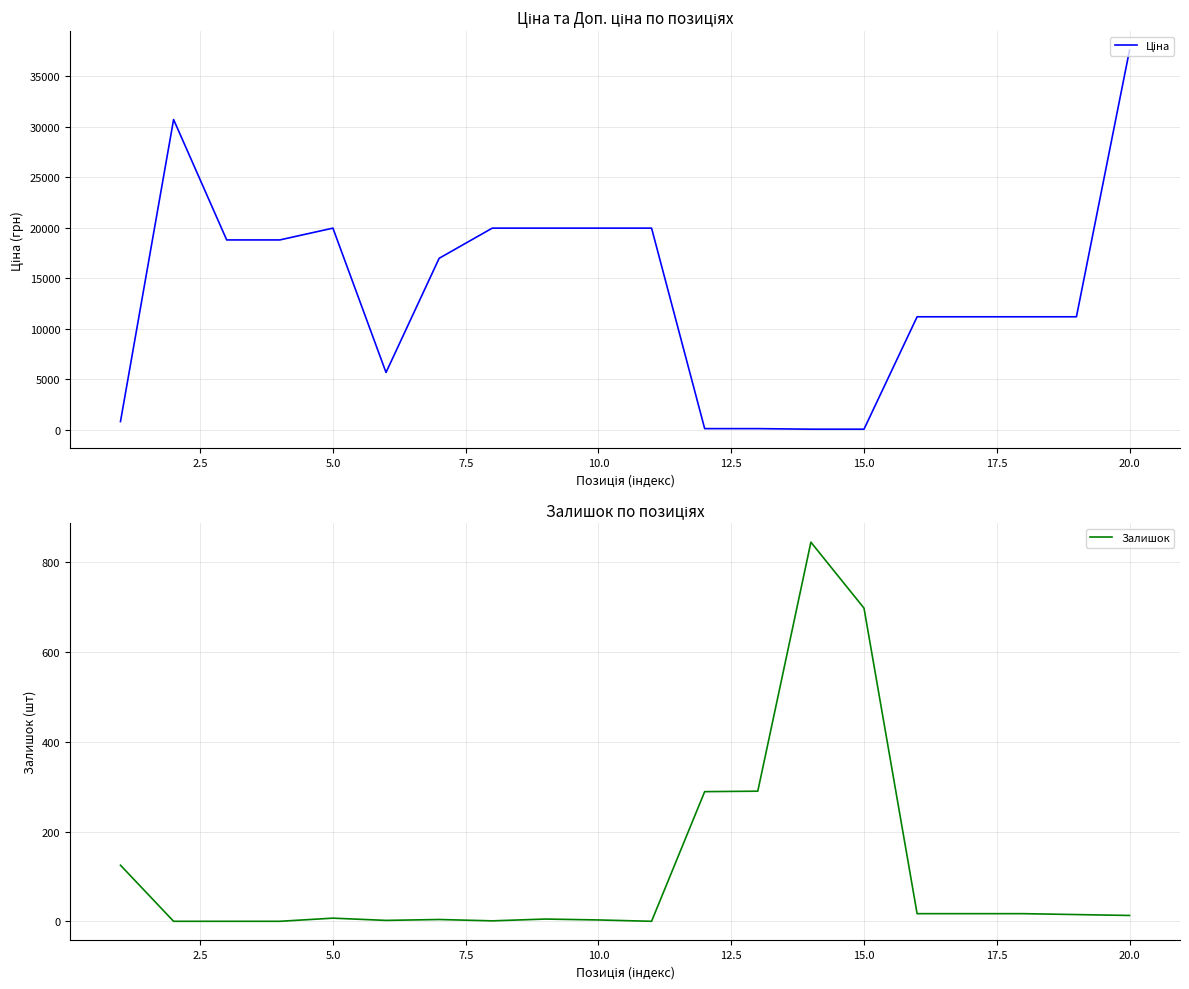

How many values in the Залишок series are below 13?

10